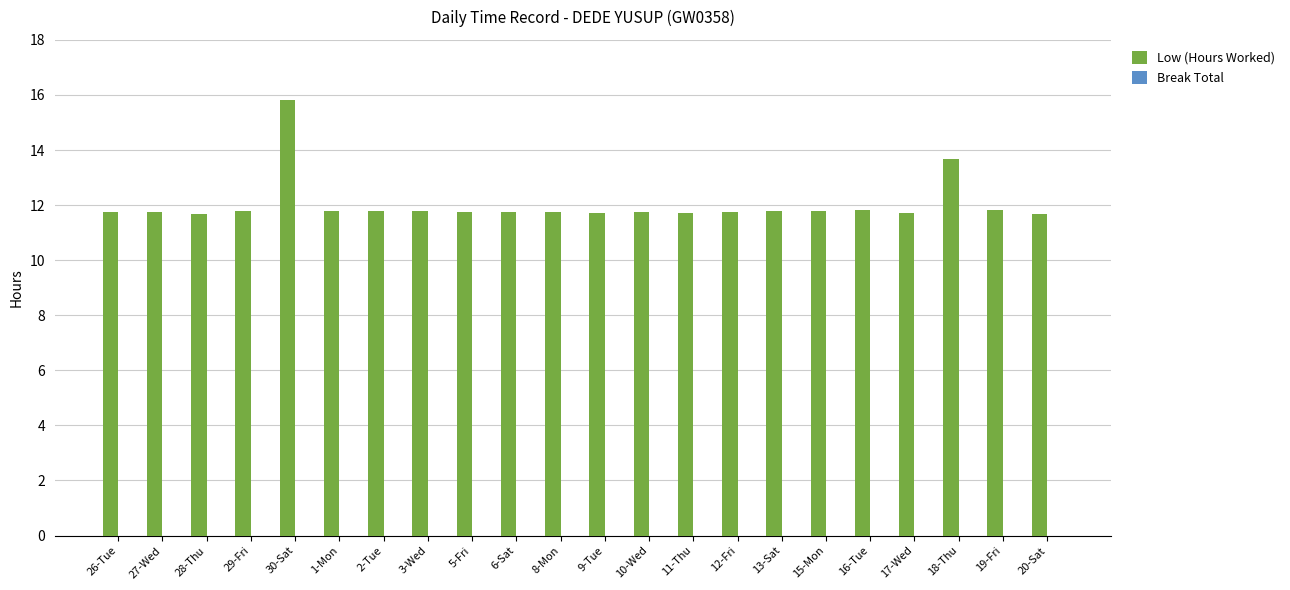

Count the number of categories in the chart.

22